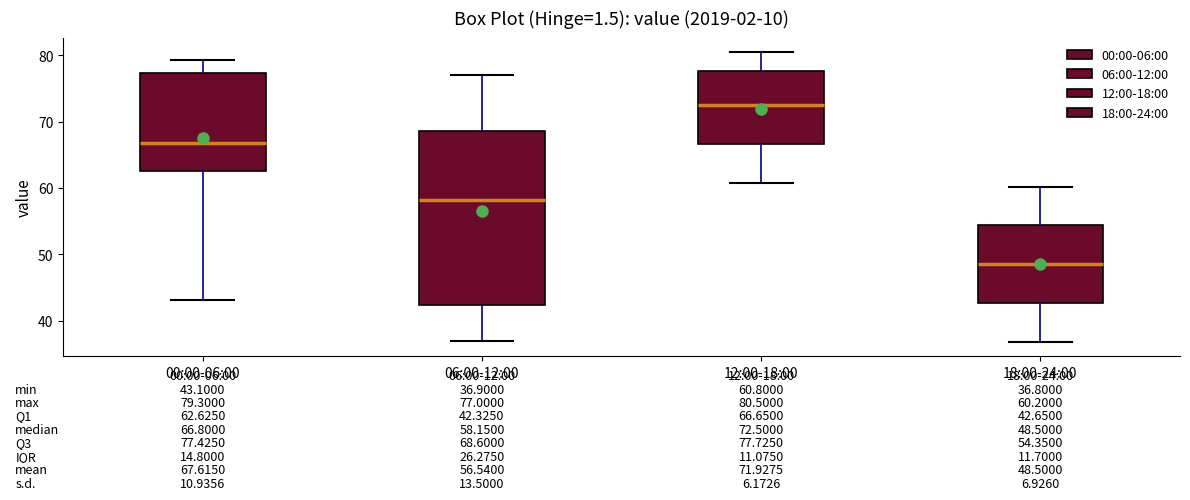

Which box has the highest median line?

12:00-18:00